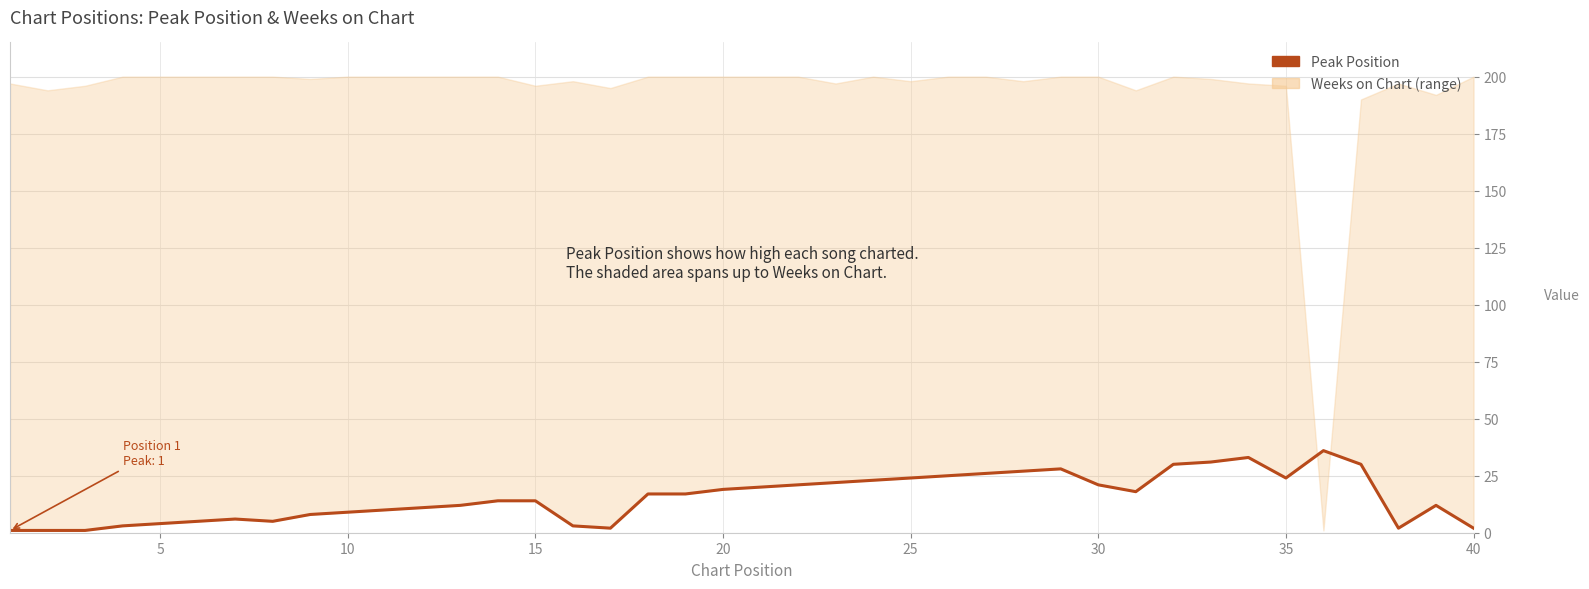

How many lines are shown in the chart?

1